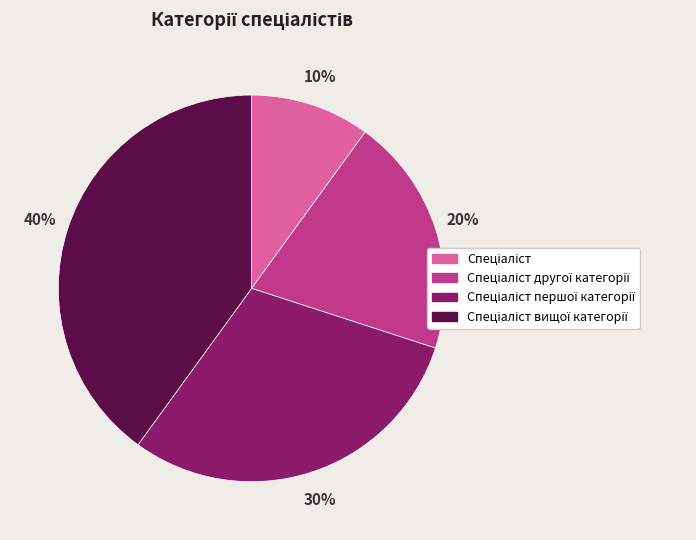

To the nearest percent, what is the difference between the largest and smallest slice percentages?

30%